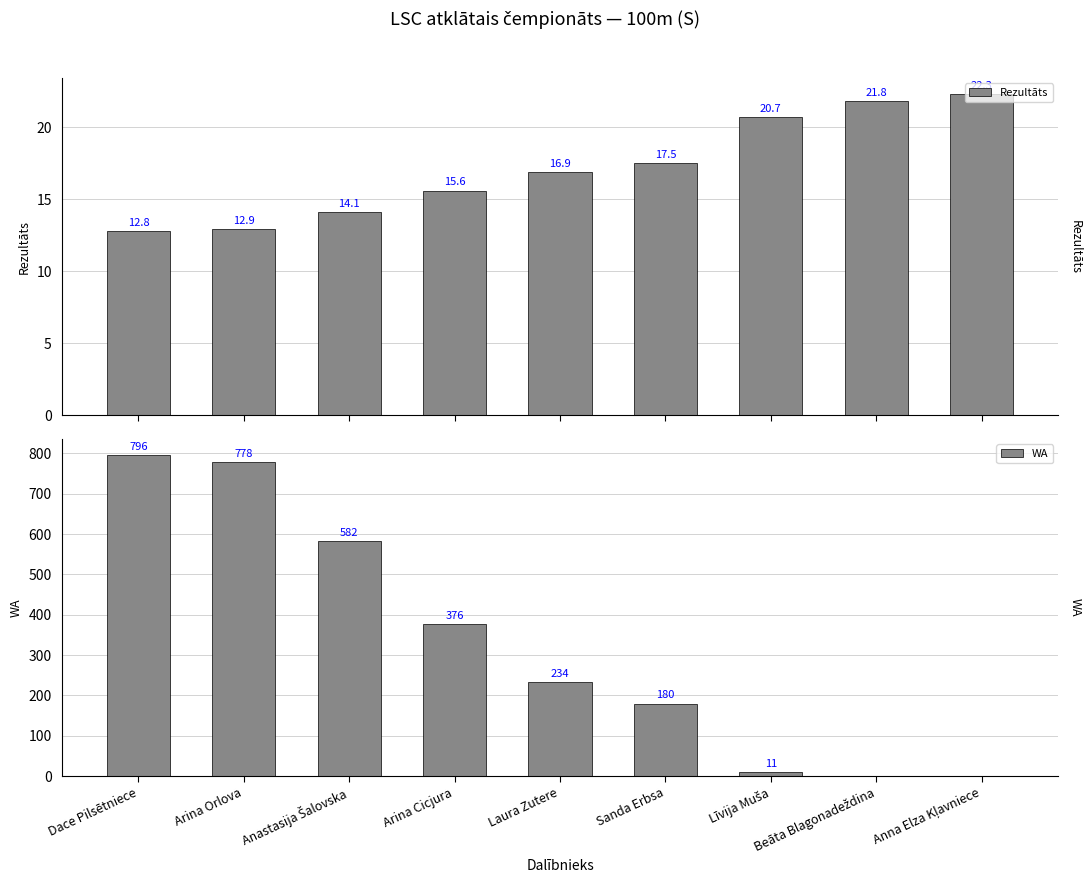

What is the label of the 3rd bar from the right?

Līvija Muša